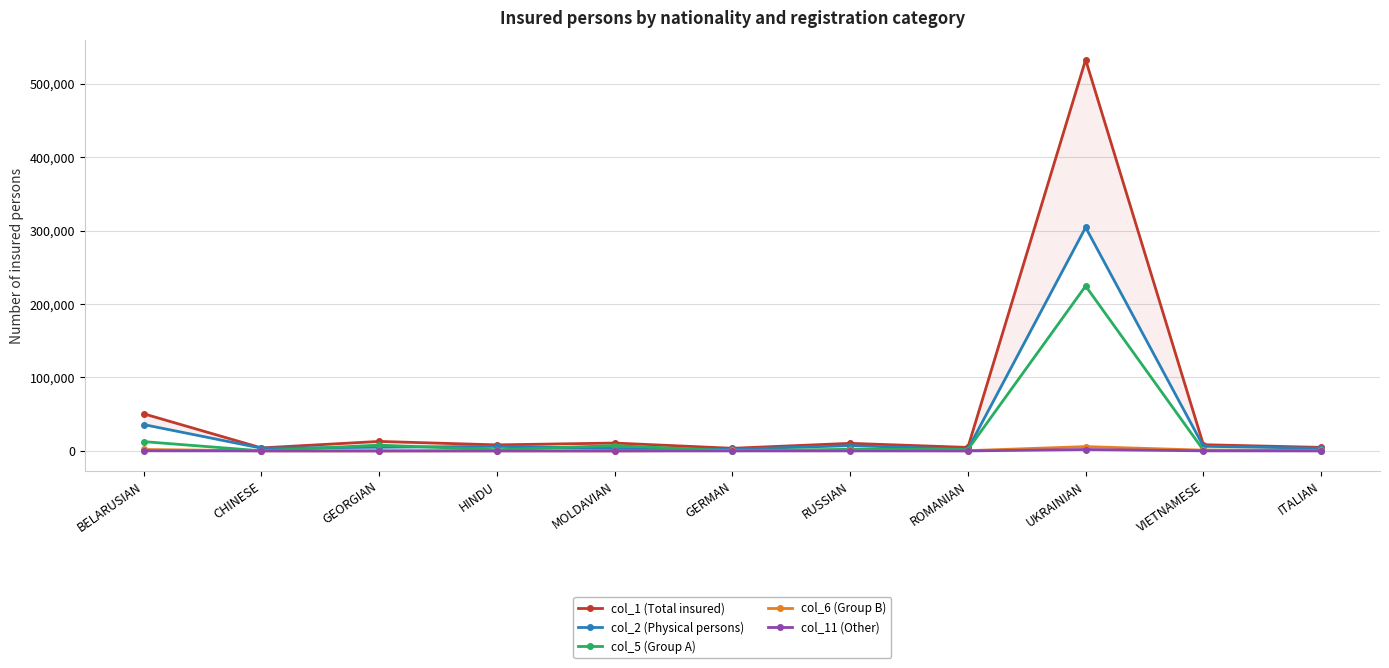

Is the value of col_11 (Other) at VIETNAMESE greater than the value of col_1 (Total insured) at UKRAINIAN?

No